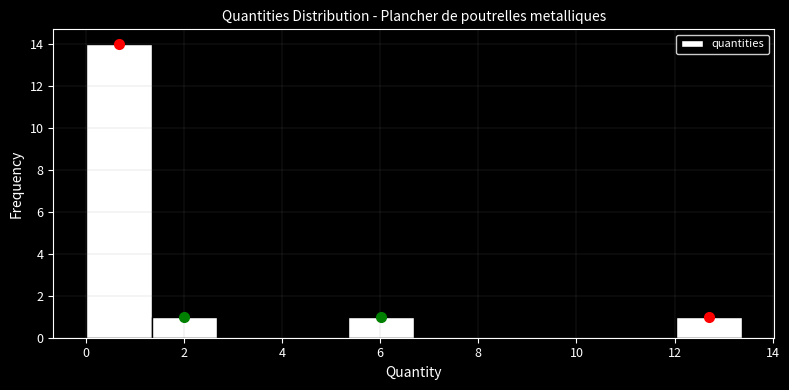

How tall is the bar that spans 5.4 to 6.6 on the x-axis? Neither the bar edges nor the heights are printed on the chart, so give them approximately, as read against the axes.

1